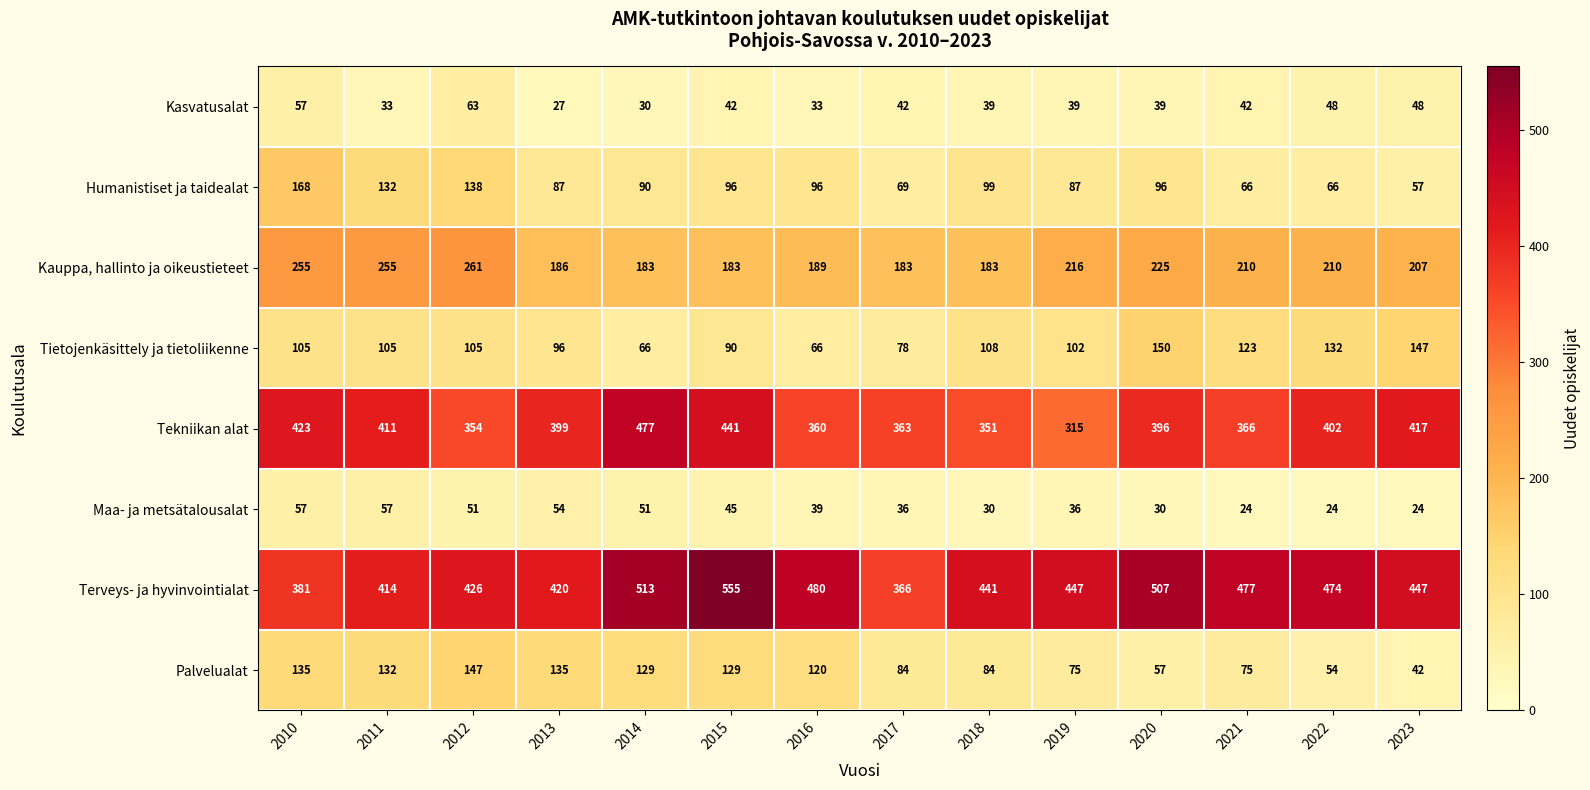

What is the difference between the highest and lowest values at 2019?

411